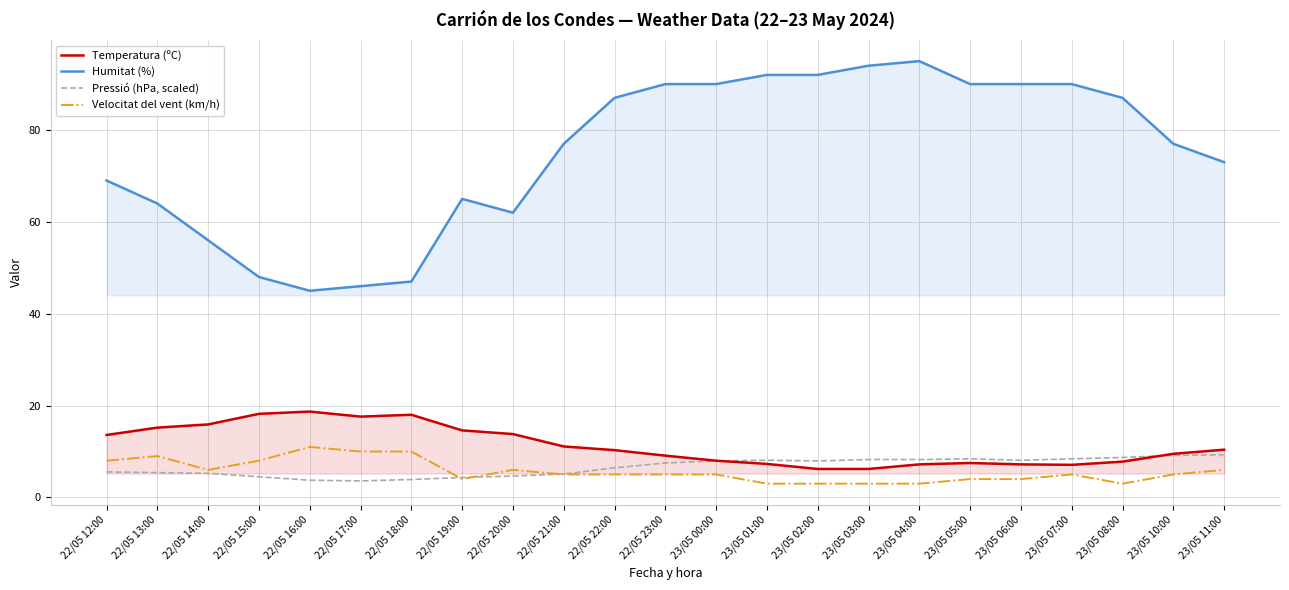

What is the total value across all series at 23/05 11:00?

98.7